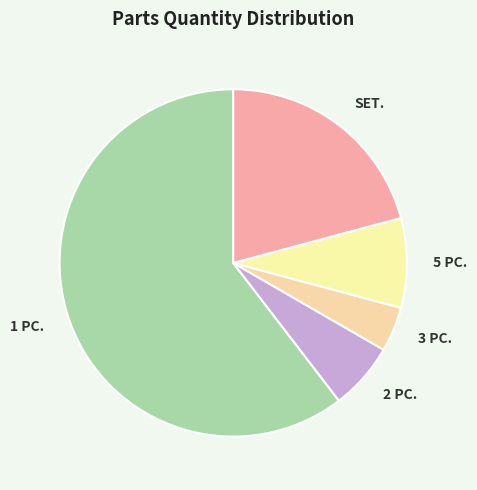

Does 2 PC. account for over 50% of the chart?

No